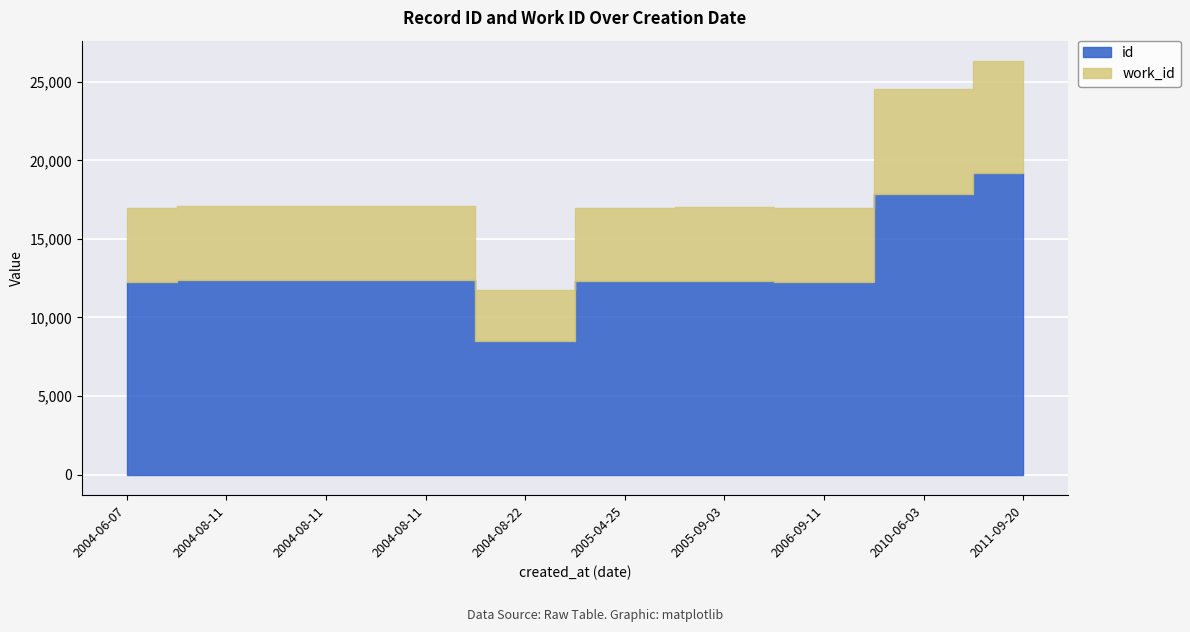

What is the value of the id point at the 4th from the left?

12312